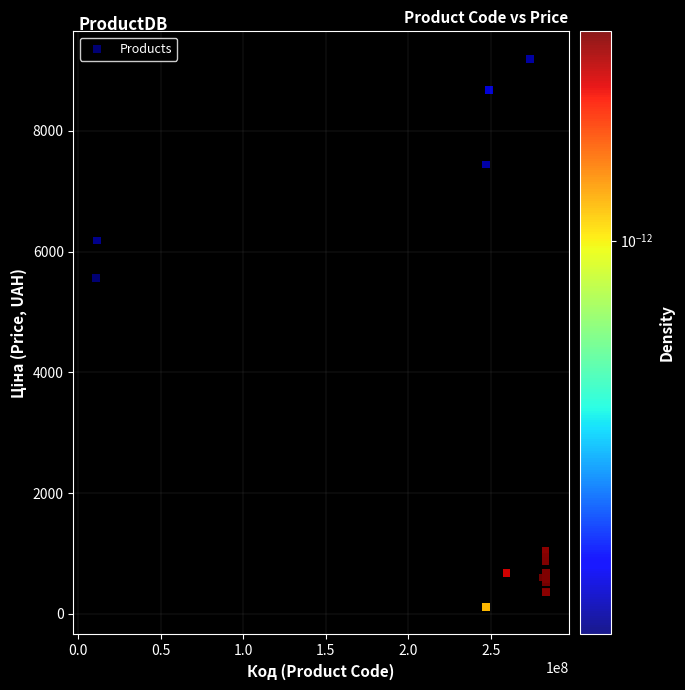

What Y value in the scatter plot is closest to 4654?

5560.3